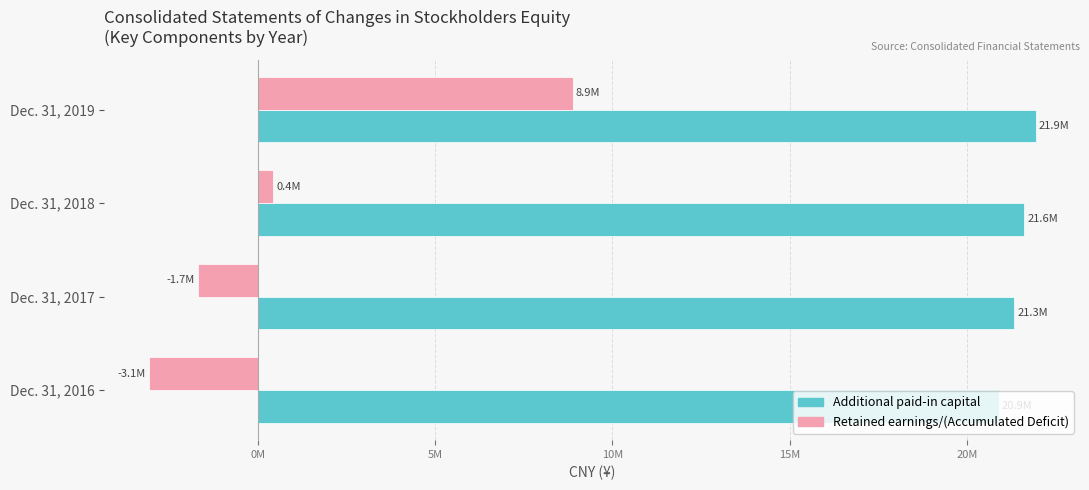

What are all the series names shown in the legend?

Additional paid-in capital, Retained earnings/(Accumulated Deficit)